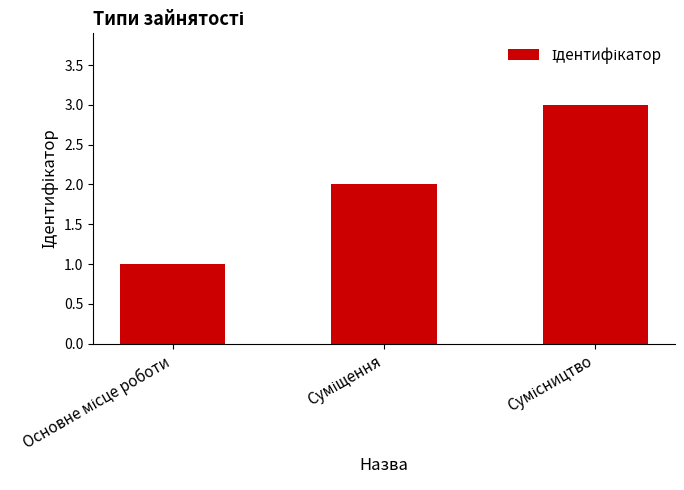

What is the sum of all values?

6